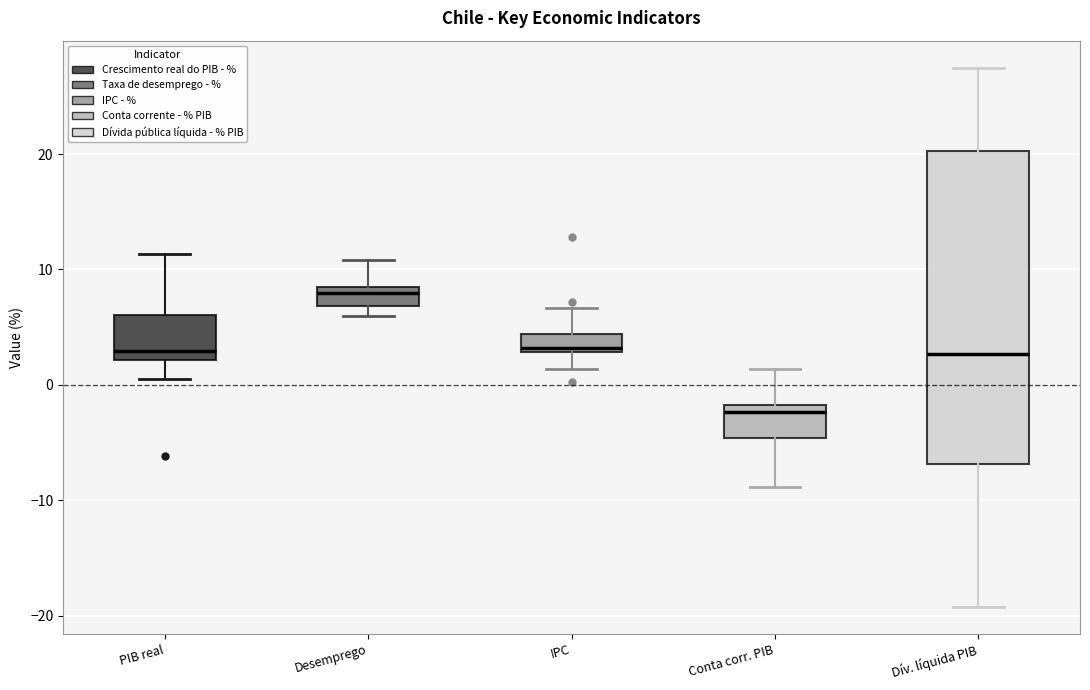

Which box's median line is the highest?

Desemprego